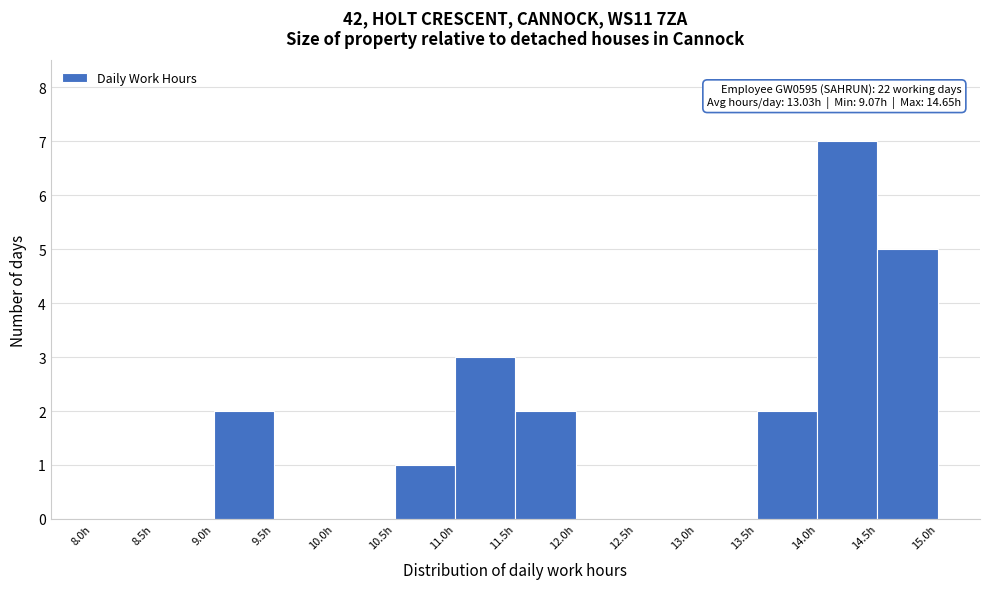

Over which range of the x-axis is the bar tallest?

14.0 to 14.5